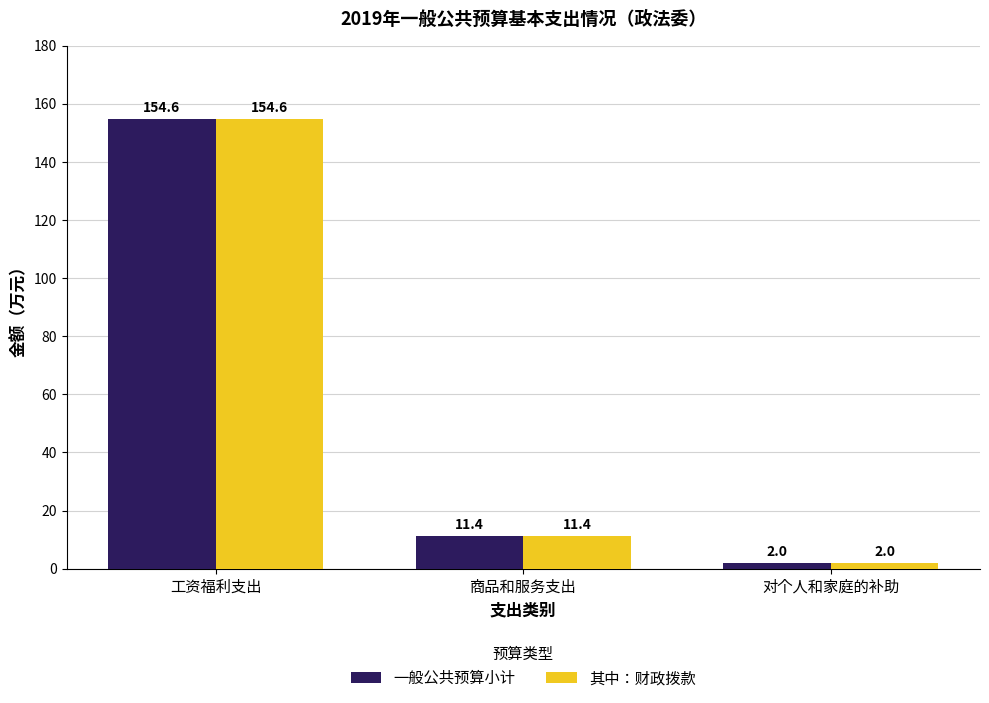

How many distinct data groups are displayed?

2